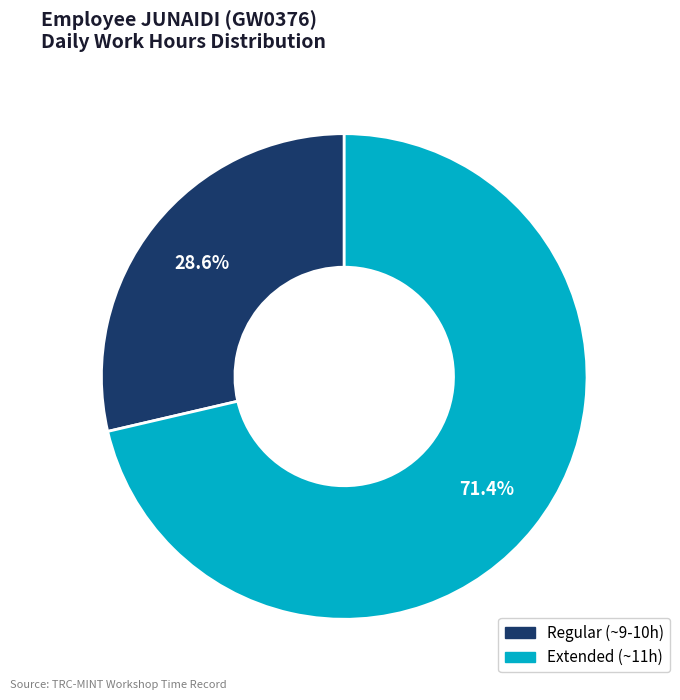

Count the number of slices in the pie.

2